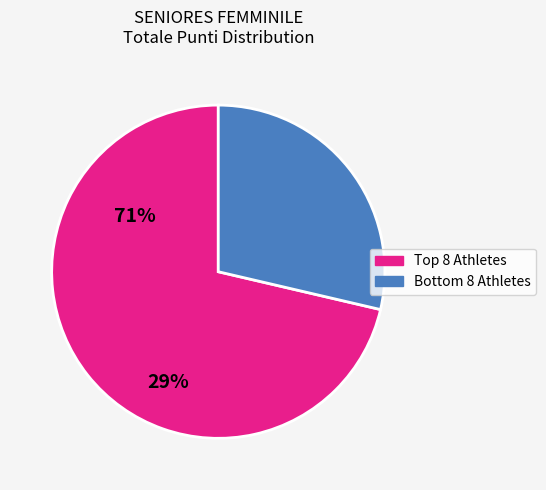

Is there a majority slice in this chart?

Yes